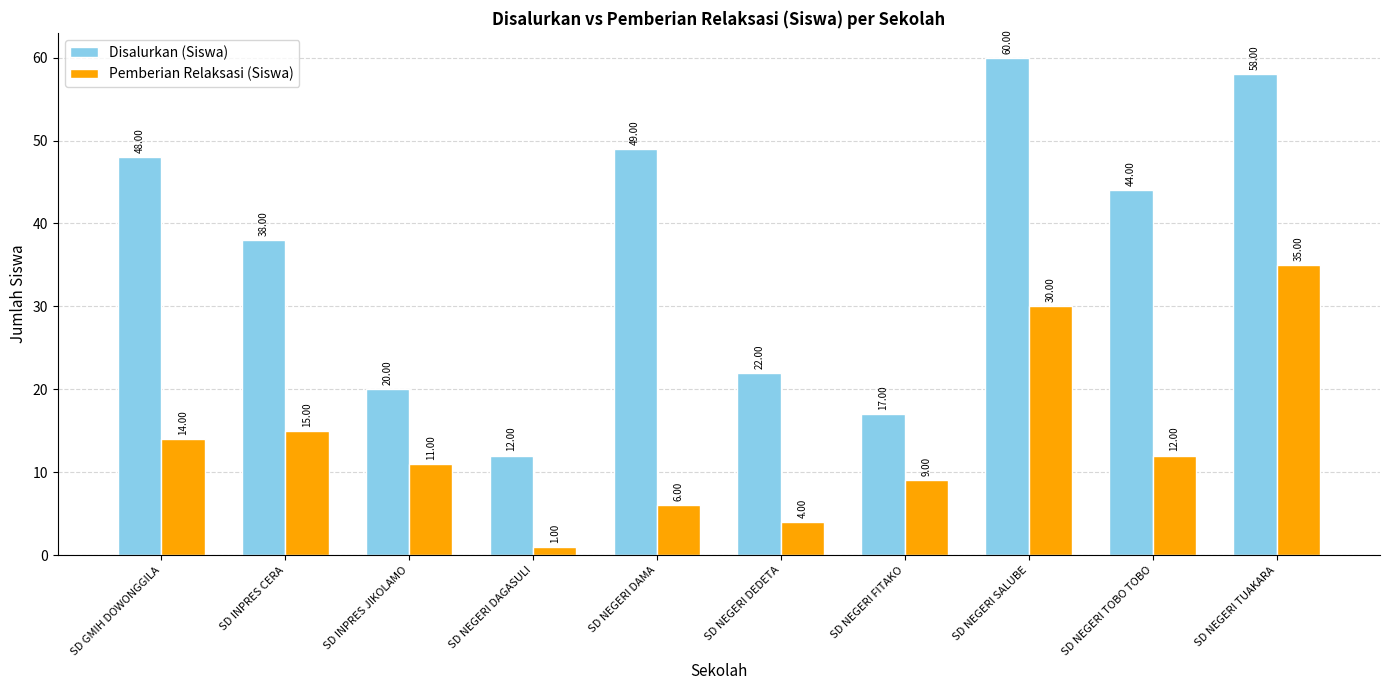

The value of Pemberian Relaksasi (Siswa) at SD NEGERI DAGASULI is 1. True or false?

True